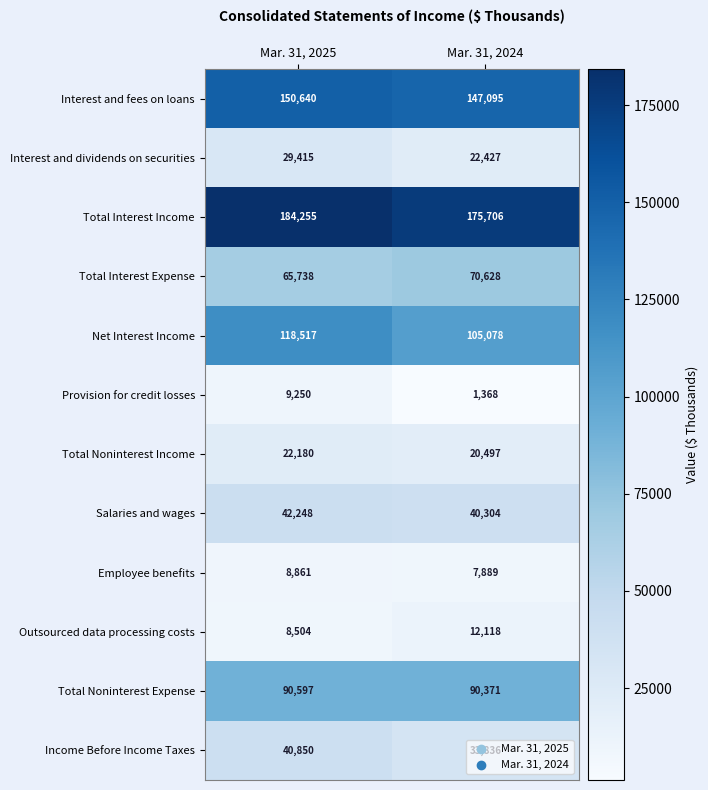

What is the sum of all Interest and dividends on securities values?

51842